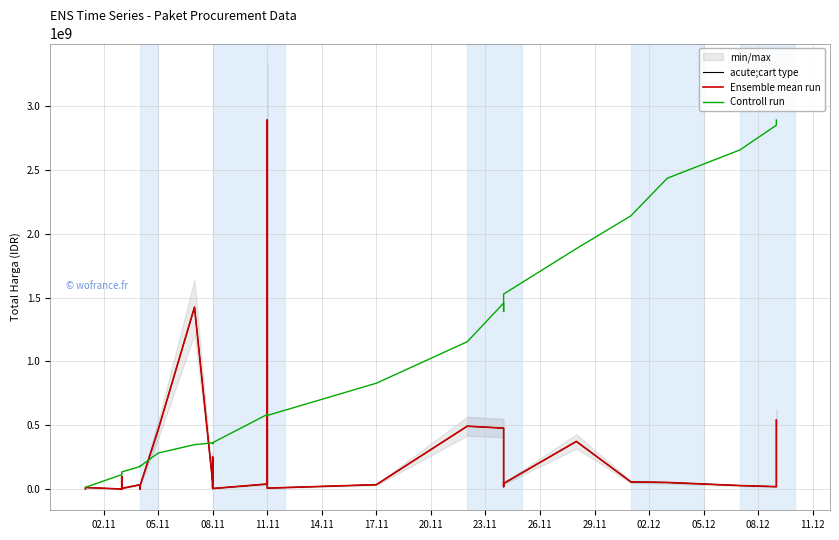

The value of acute;cart type at 23 is 7401240.0. True or false?

True